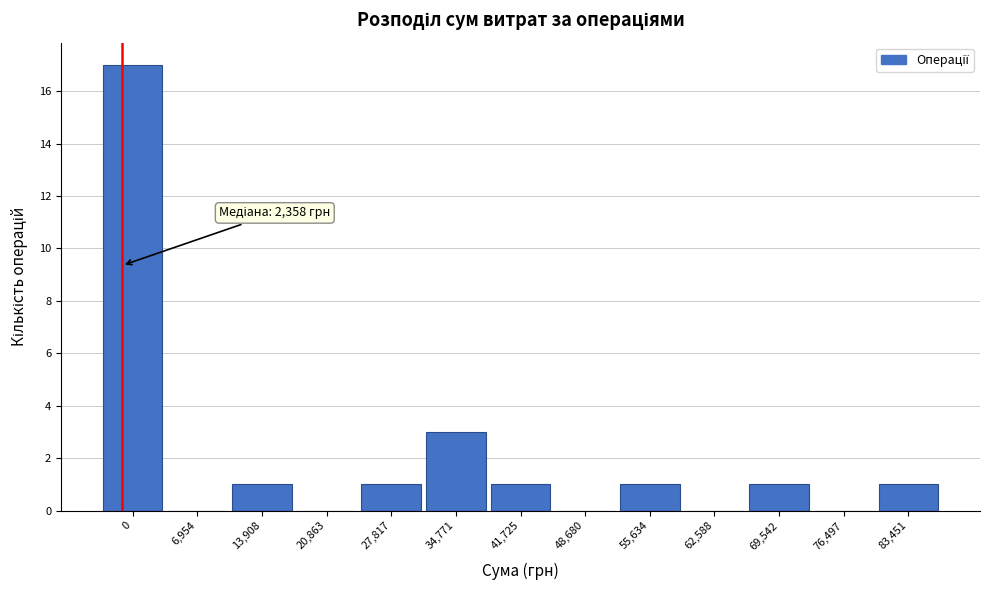

Reading left to right, what are all the values shown in this chart?

0=17	6,954=0	13,908=1	20,863=0	27,817=1	34,771=3	41,725=1	48,680=0	55,634=1	62,588=0	69,542=1	76,497=0	83,451=1